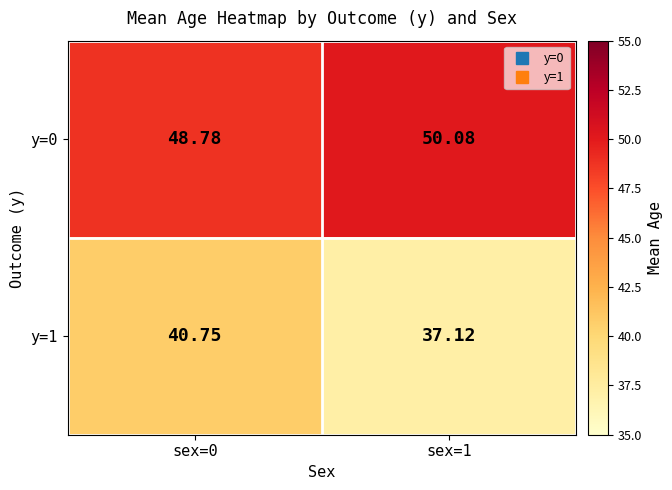

Is the value of y=1 at sex=0 greater than the value of y=0 at sex=1?

No